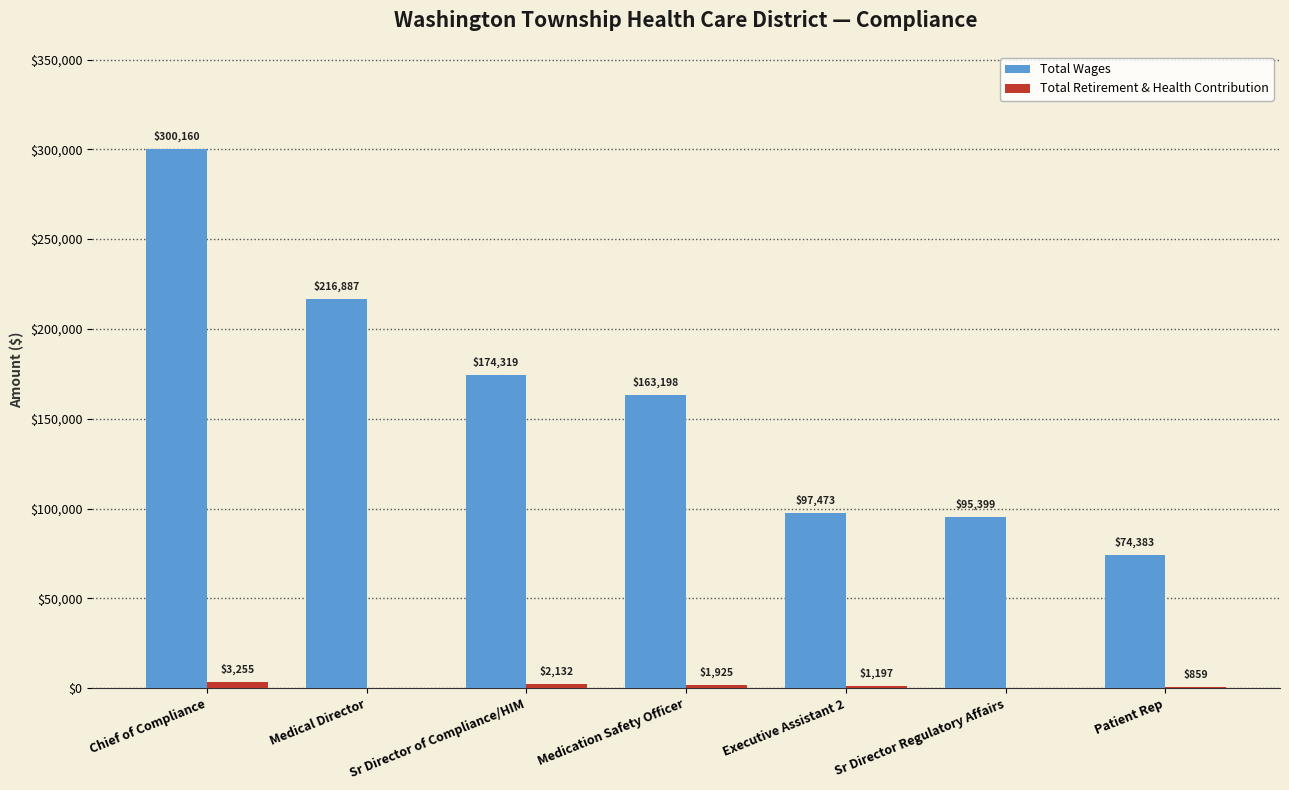

The value of Total Wages at Sr Director Regulatory Affairs is 137021. True or false?

False